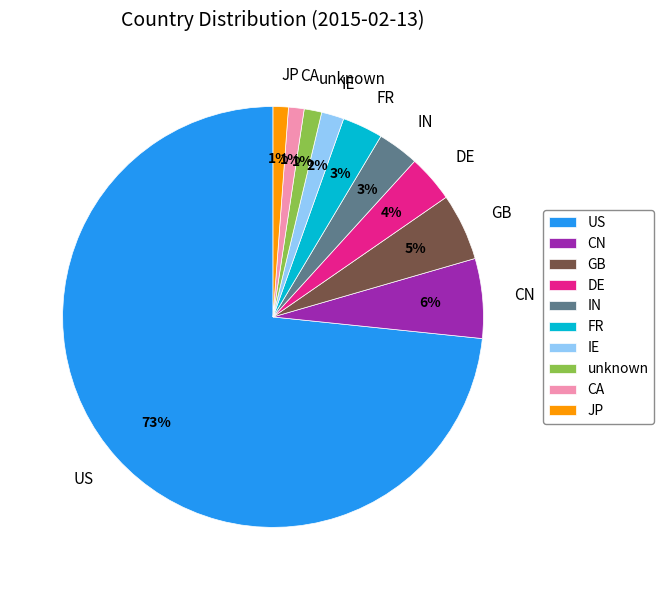

To the nearest percent, what percentage of the pie is CN?

6%